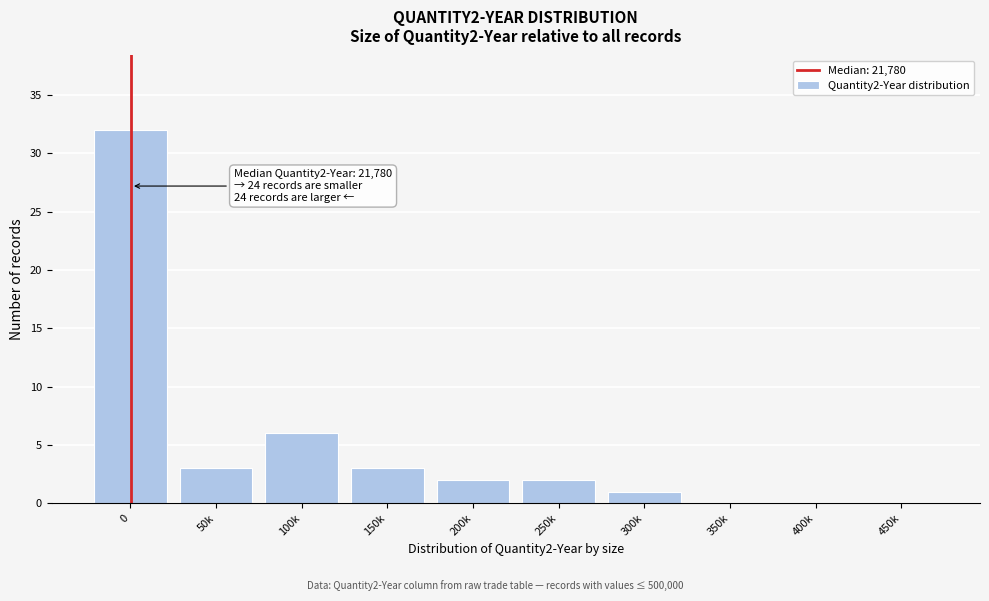

Reading left to right, what are all the values shown in this chart?

0=32	50k=3	100k=6	150k=3	200k=2	250k=2	300k=1	350k=0	400k=0	450k=0